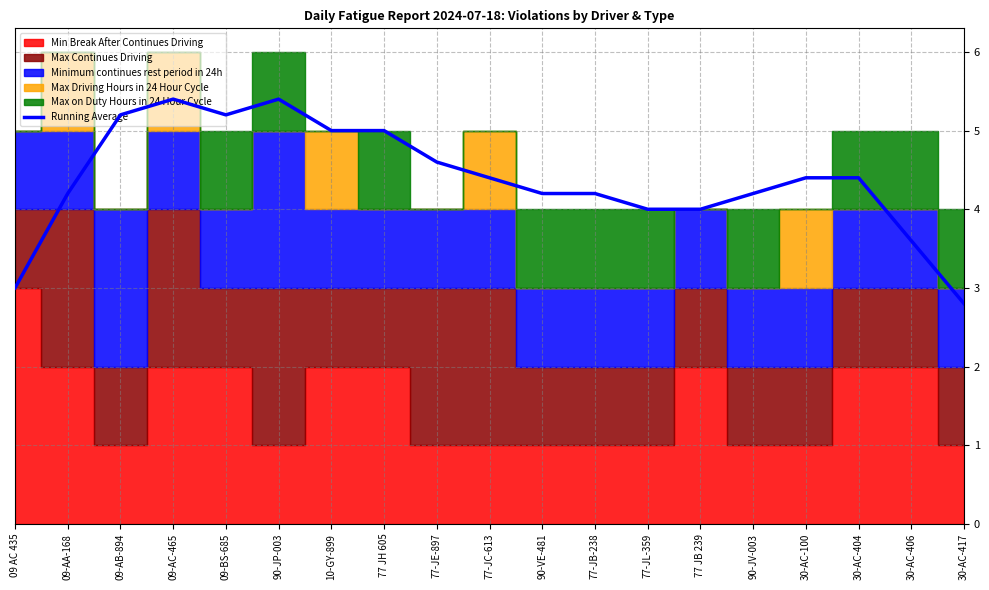

Which label corresponds to the smallest value in the chart?

30-AC-417